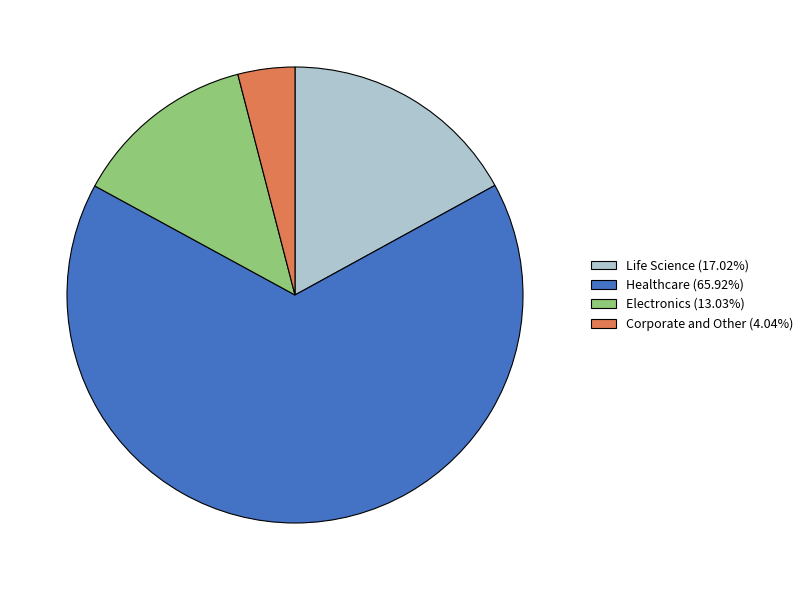

The Corporate and Other slice represents 4% of the pie. True or false?

True